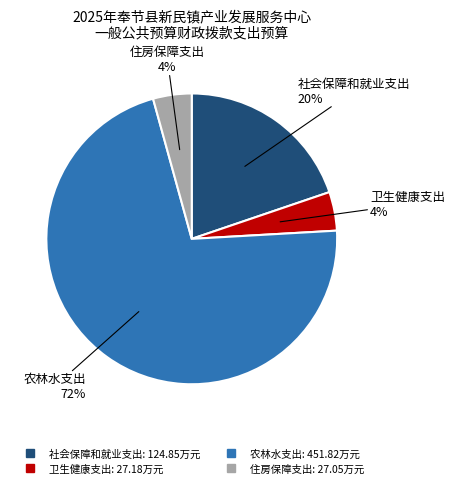

Does 社会保障和就业支出 account for over 50% of the chart?

No